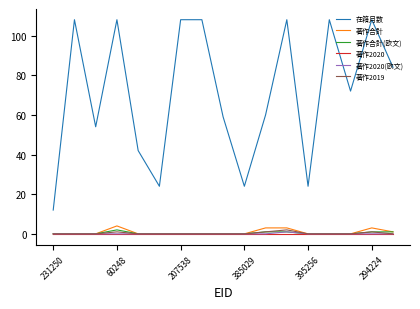

True or false: 在籍月数 and 著作2019 cross at least once.

False